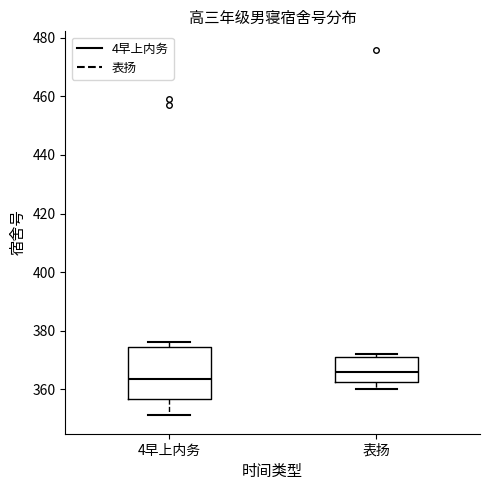

Comparing the boxes themselves (not the whiskers), which one is the tallest?

4早上内务